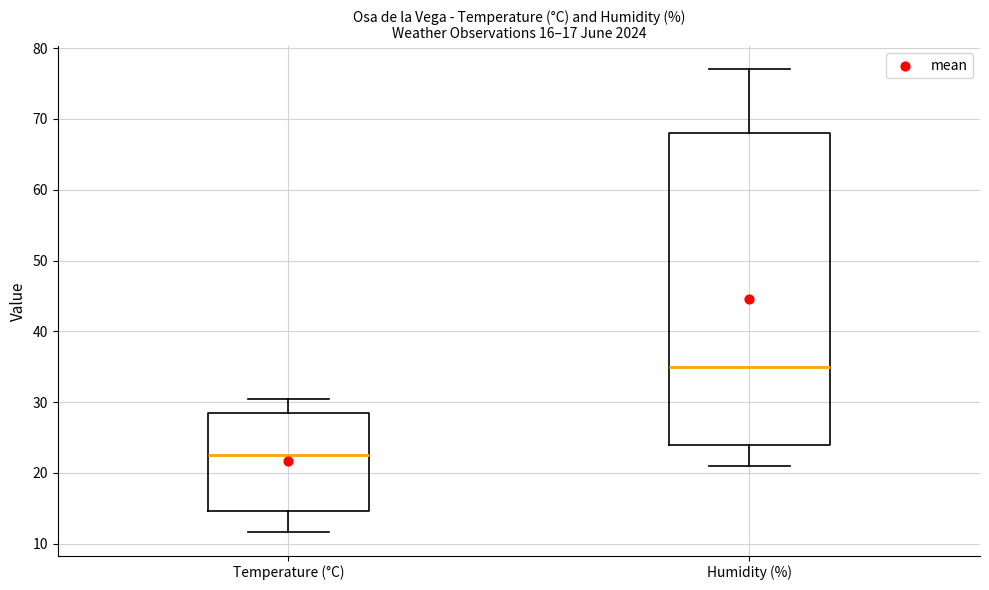

Which box's median line is the lowest?

Temperature (°C)